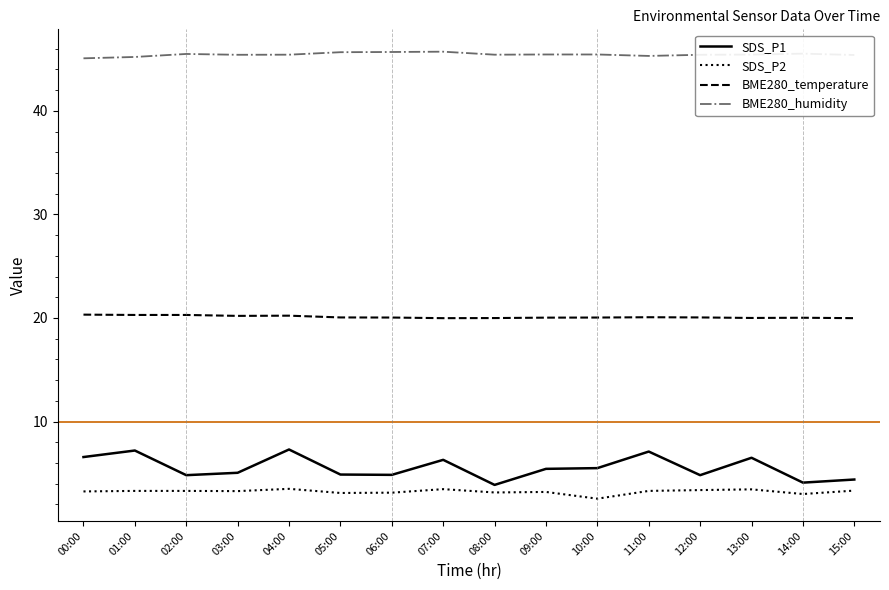

The value of SDS_P2 at 13:00 is 1.7. True or false?

False